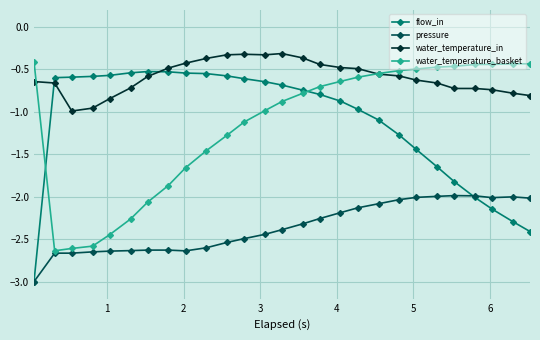

What is the average value of the flow_in series?

-1.1